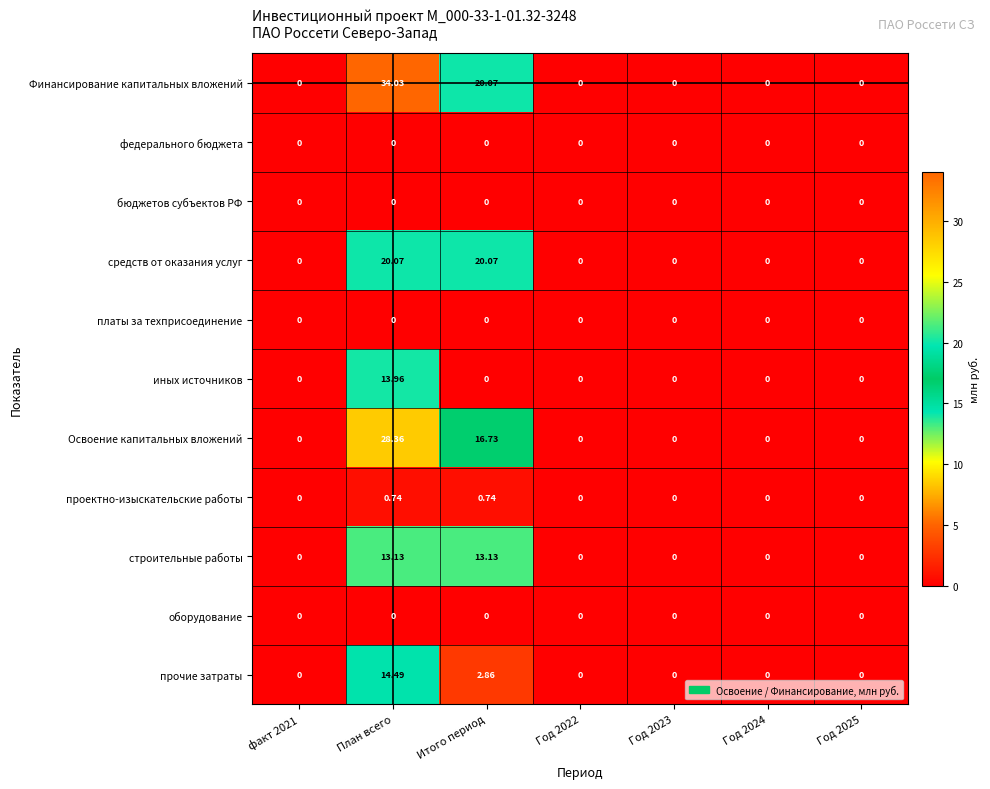

At which category is the sum across all series the highest?

План всего